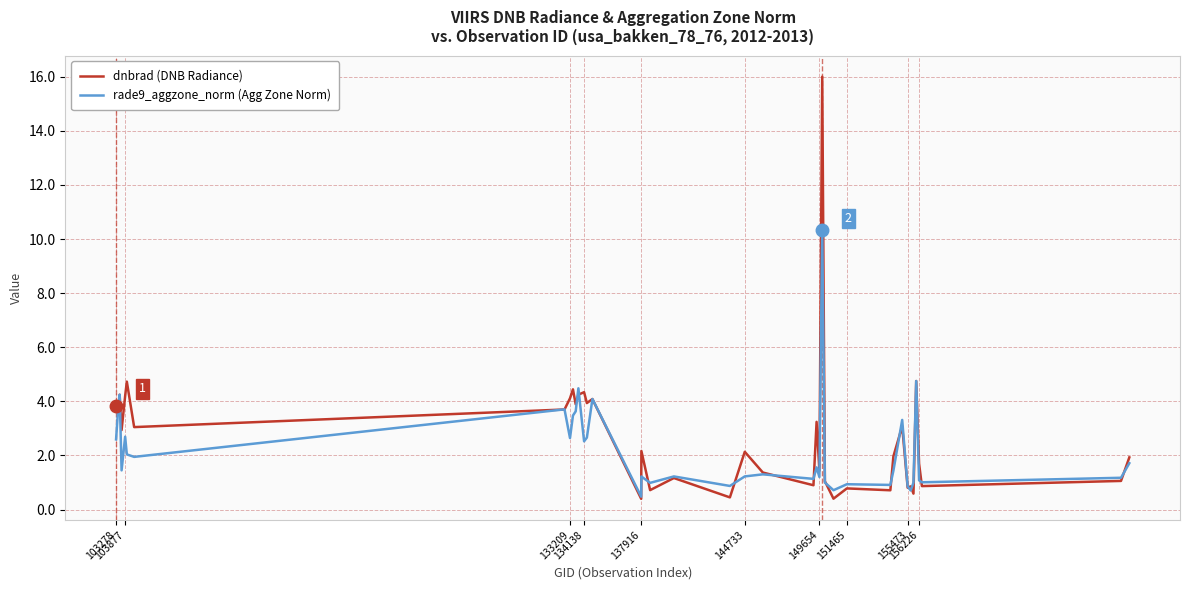

What is the difference between the maximum and second lowest values in the rade9_aggzone_norm (Agg Zone Norm) series?

9.6